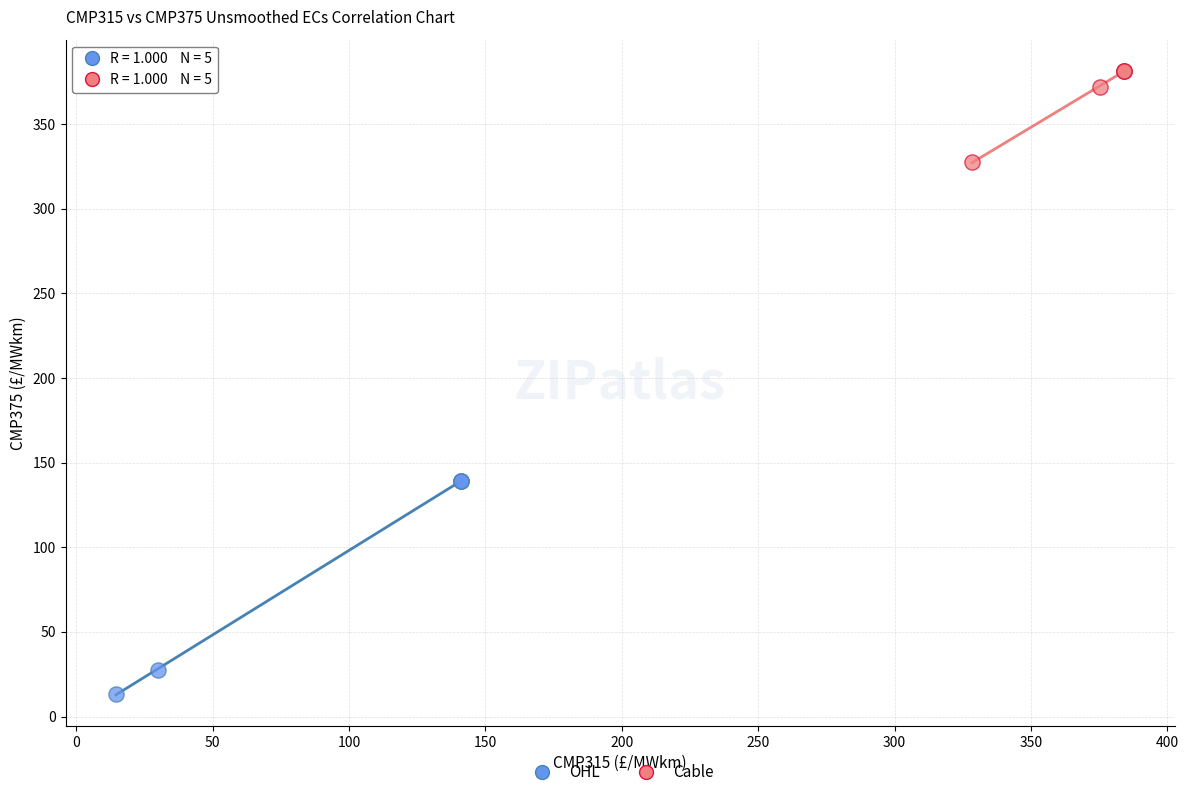

Which series contains the lowest Y value?

OHL